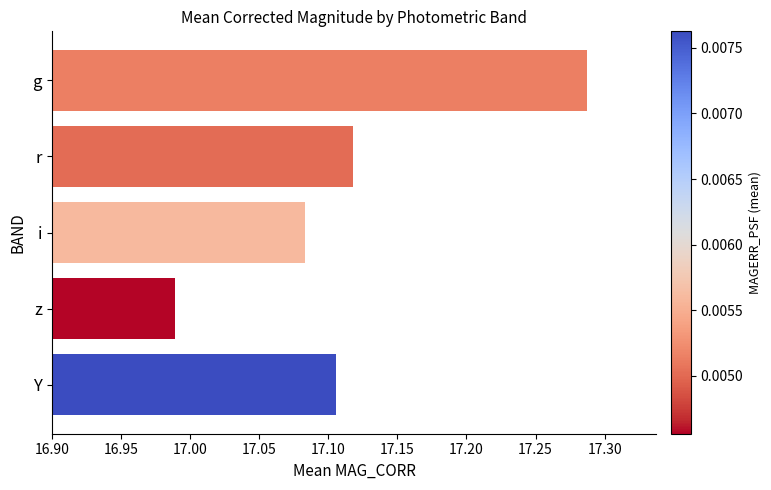

Is it true that the value at z is 3.8?

False